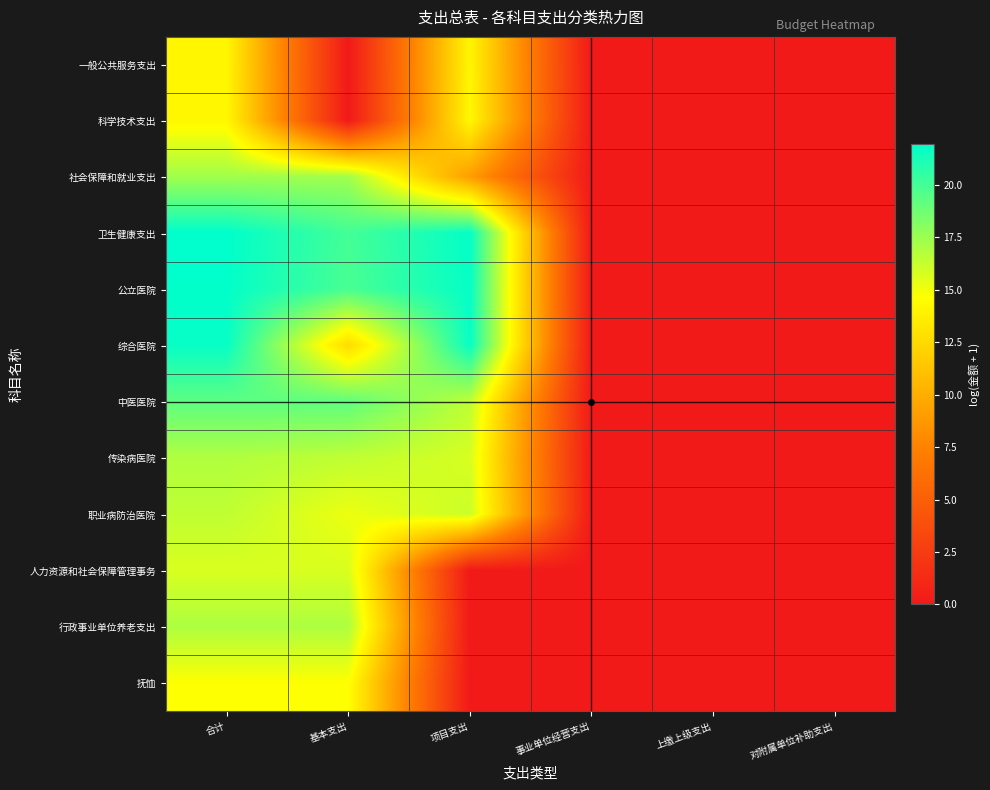

Reading left to right, what are all the values shown in this chart?

一般公共服务支出: 合计=14.1	基本支出=0.0	项目支出=14.1	事业单位经营支出=0.0	上缴上级支出=0.0	对附属单位补助支出=0.0
科学技术支出: 合计=14.2	基本支出=0.0	项目支出=14.2	事业单位经营支出=0.0	上缴上级支出=0.0	对附属单位补助支出=0.0
社会保障和就业支出: 合计=17.3	基本支出=17.3	项目支出=9.1	事业单位经营支出=0.0	上缴上级支出=0.0	对附属单位补助支出=0.0
卫生健康支出: 合计=22.0	基本支出=20.0	项目支出=21.8	事业单位经营支出=0.0	上缴上级支出=0.0	对附属单位补助支出=0.0
公立医院: 合计=21.9	基本支出=19.8	项目支出=21.8	事业单位经营支出=0.0	上缴上级支出=0.0	对附属单位补助支出=0.0
综合医院: 合计=21.7	基本支出=12.6	项目支出=21.7	事业单位经营支出=0.0	上缴上级支出=0.0	对附属单位补助支出=0.0
中医医院: 合计=19.3	基本支出=19.2	项目支出=16.5	事业单位经营支出=0.0	上缴上级支出=0.0	对附属单位补助支出=0.0
传染病医院: 合计=16.9	基本支出=16.5	项目支出=15.8	事业单位经营支出=0.0	上缴上级支出=0.0	对附属单位补助支出=0.0
职业病防治医院: 合计=16.5	基本支出=15.2	项目支出=16.1	事业单位经营支出=0.0	上缴上级支出=0.0	对附属单位补助支出=0.0
人力资源和社会保障管理事务: 合计=15.7	基本支出=15.7	项目支出=0.0	事业单位经营支出=0.0	上缴上级支出=0.0	对附属单位补助支出=0.0
行政事业单位养老支出: 合计=17.0	基本支出=17.0	项目支出=0.0	事业单位经营支出=0.0	上缴上级支出=0.0	对附属单位补助支出=0.0
抚恤: 合计=14.7	基本支出=14.7	项目支出=0.0	事业单位经营支出=0.0	上缴上级支出=0.0	对附属单位补助支出=0.0